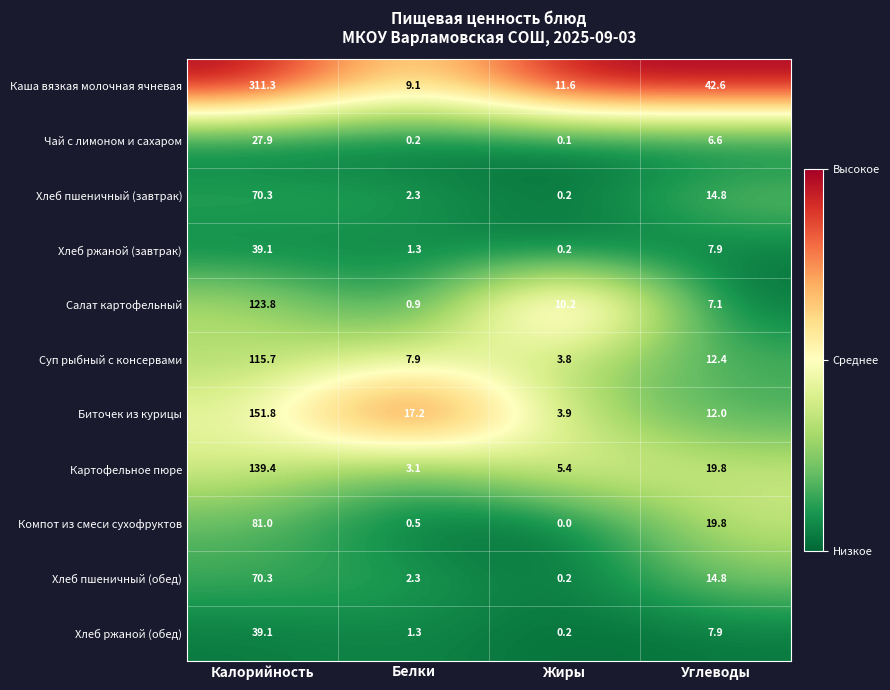

At which category does the chart reach its minimum across all series?

Жиры